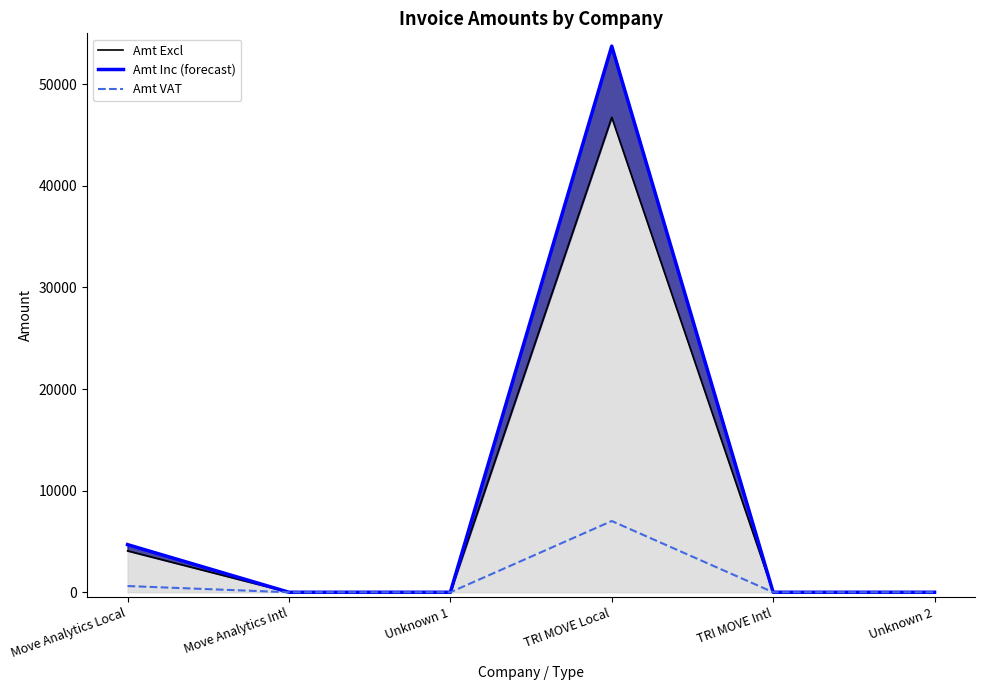

Which series changed the most between TRI MOVE Local and Unknown 2?

Amt Inc (forecast)